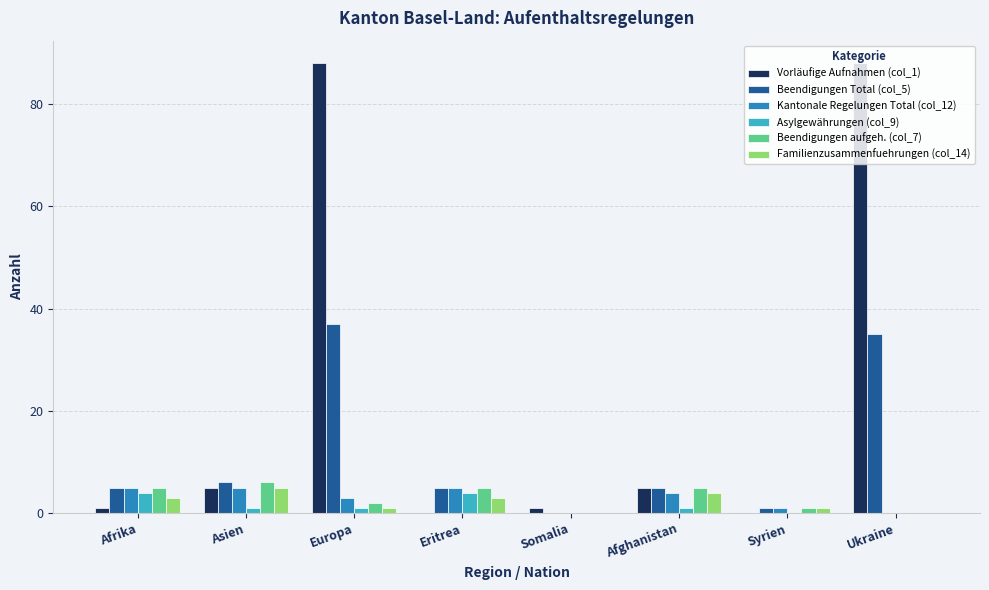

The Kantonale Regelungen Total (col_12) series shows 5 at Asien. True or false?

True